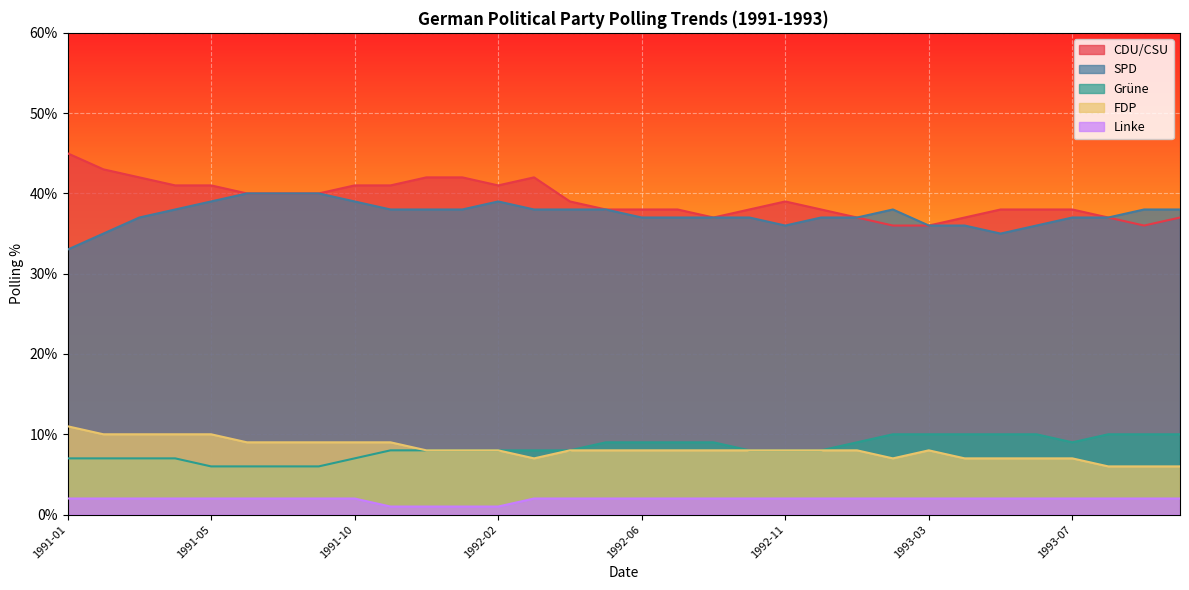

Between 1993-09 and 1991-10, which is larger?

1991-10